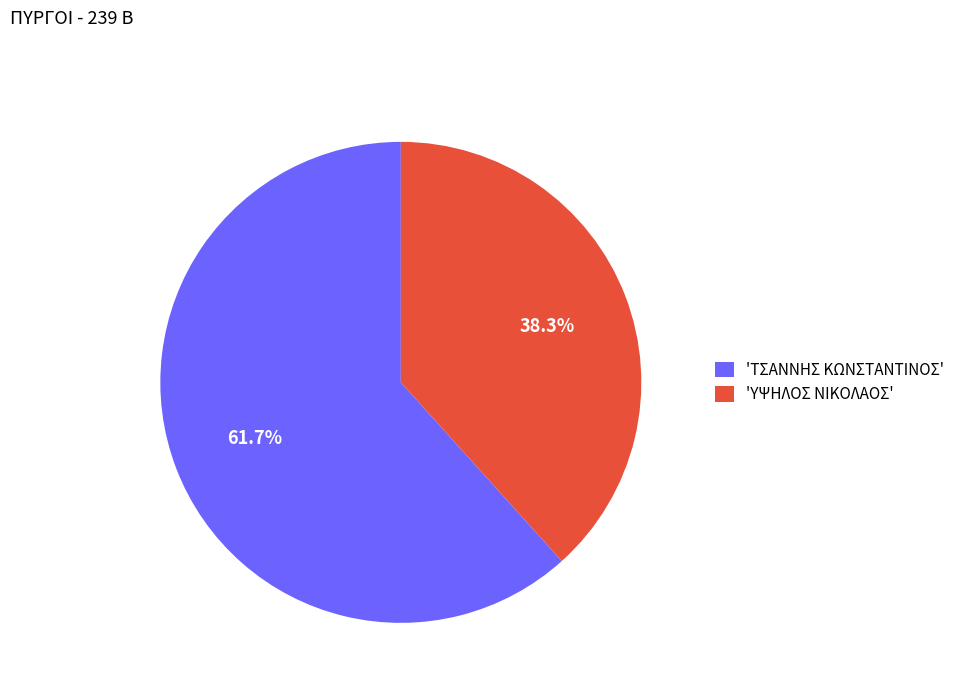

How much of the chart is everything except 'ΥΨΗΛΟΣ ΝΙΚΟΛΑΟΣ'?

61.7%